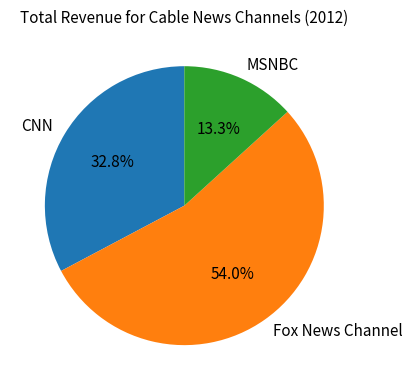

What is the ratio of the value at CNN to the value at Fox News Channel?

0.6